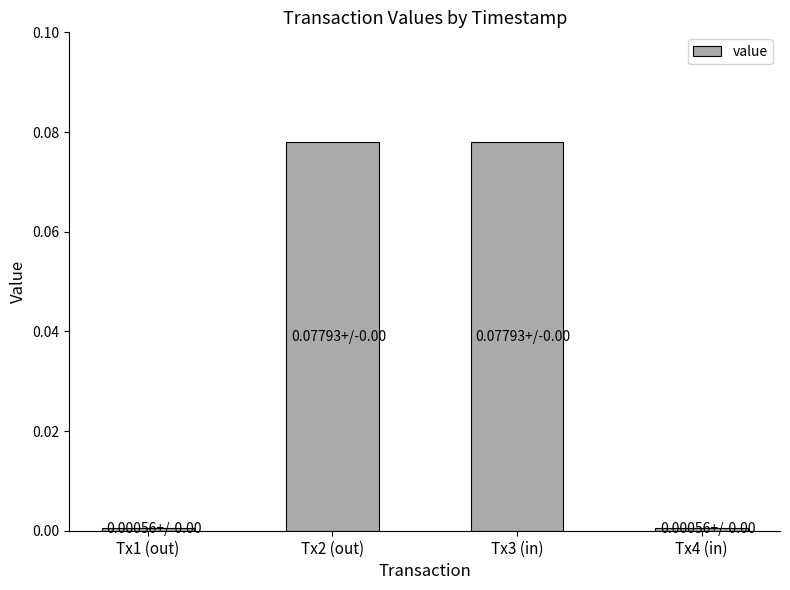

What is the label of the 4th bar from the left?

Tx4 (in)